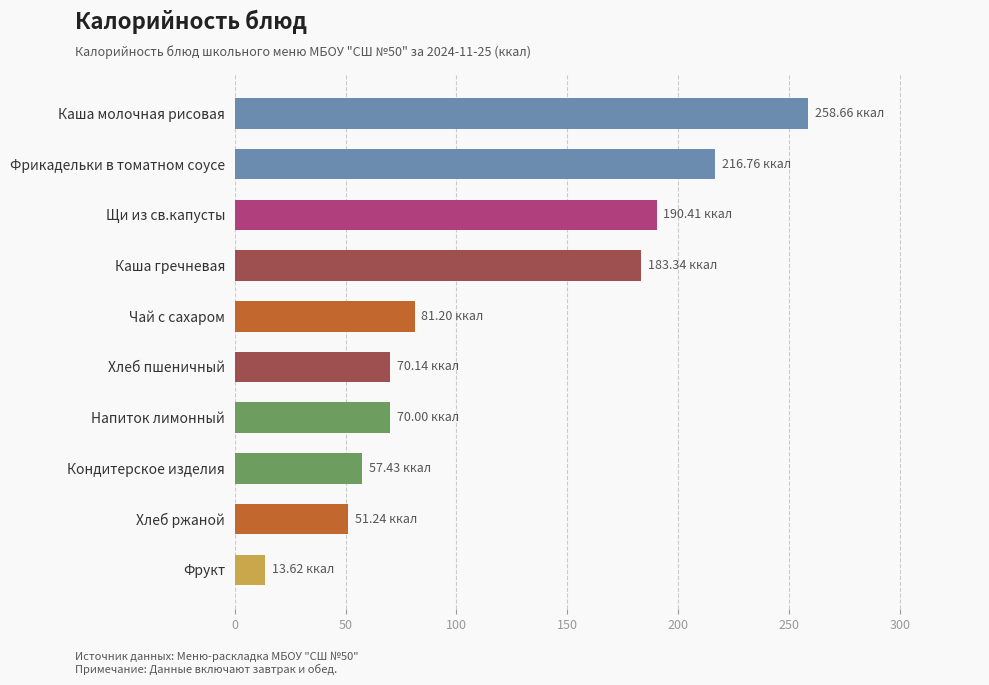

Where is the data nearest to the value 136?

Каша гречневая